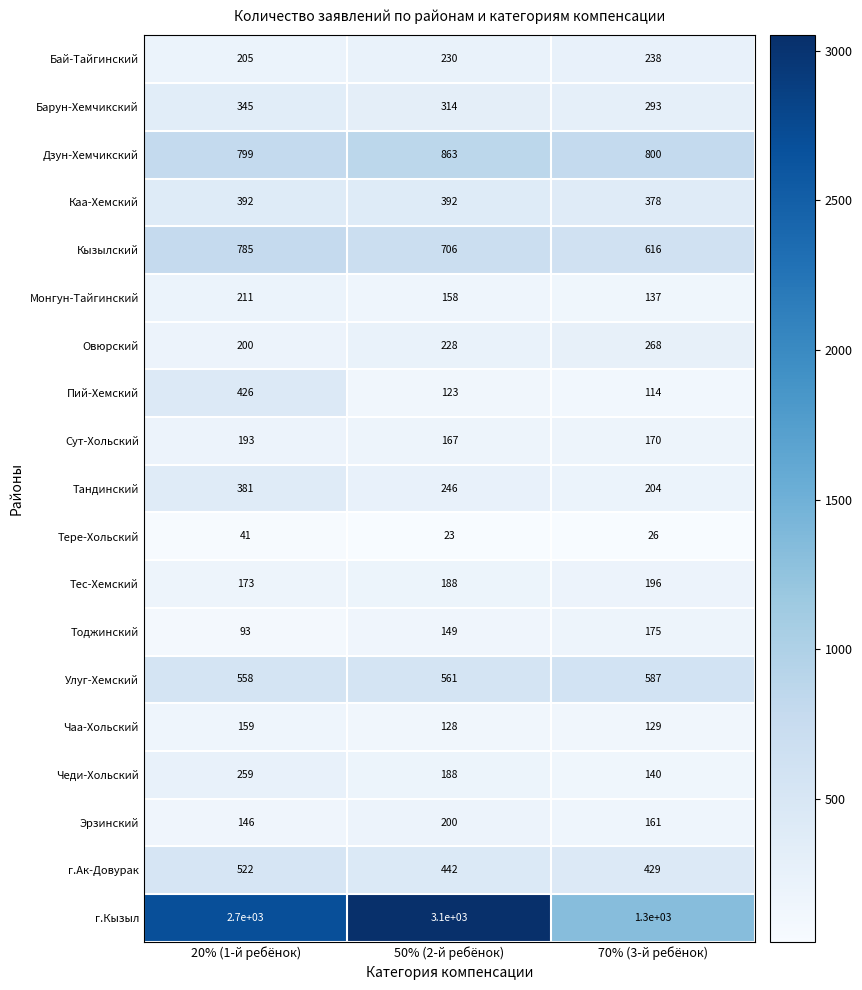

At which label does Улуг-Хемский reach its minimum?

20% (1-й ребёнок)